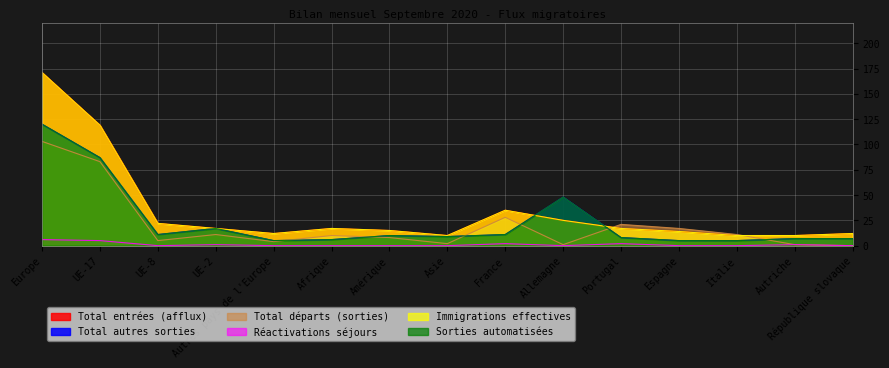

What is the difference between the maximum and second lowest values in the Immigrations effectives series?

161